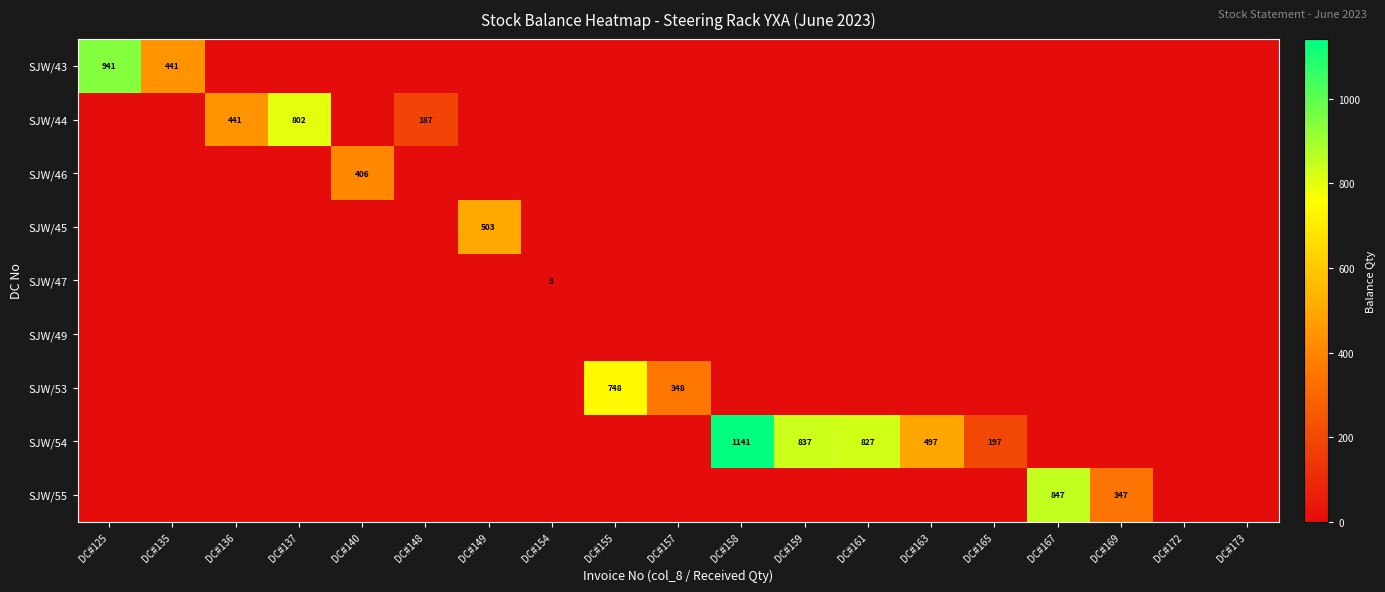

Which category has the highest value in the SJW/55 series?

DC#167